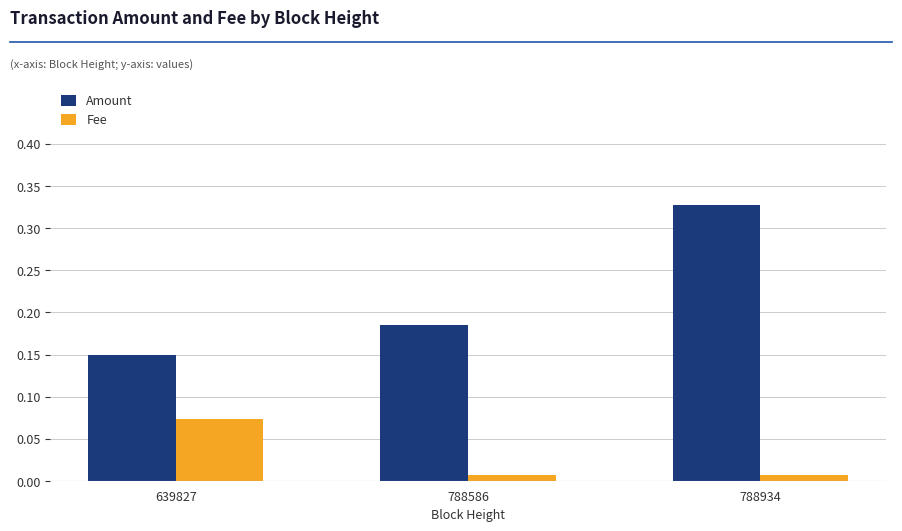

Rank the series at 788586 from lowest to highest value.

Fee, Amount